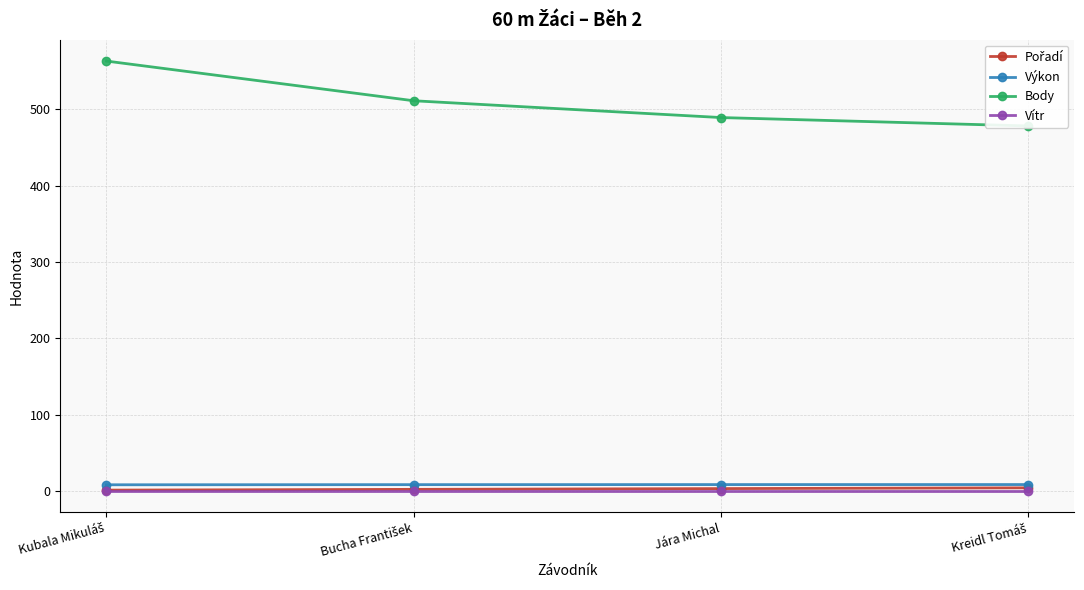

Is the value of Body at Jára Michal greater than the value of Výkon at Kreidl Tomáš?

Yes